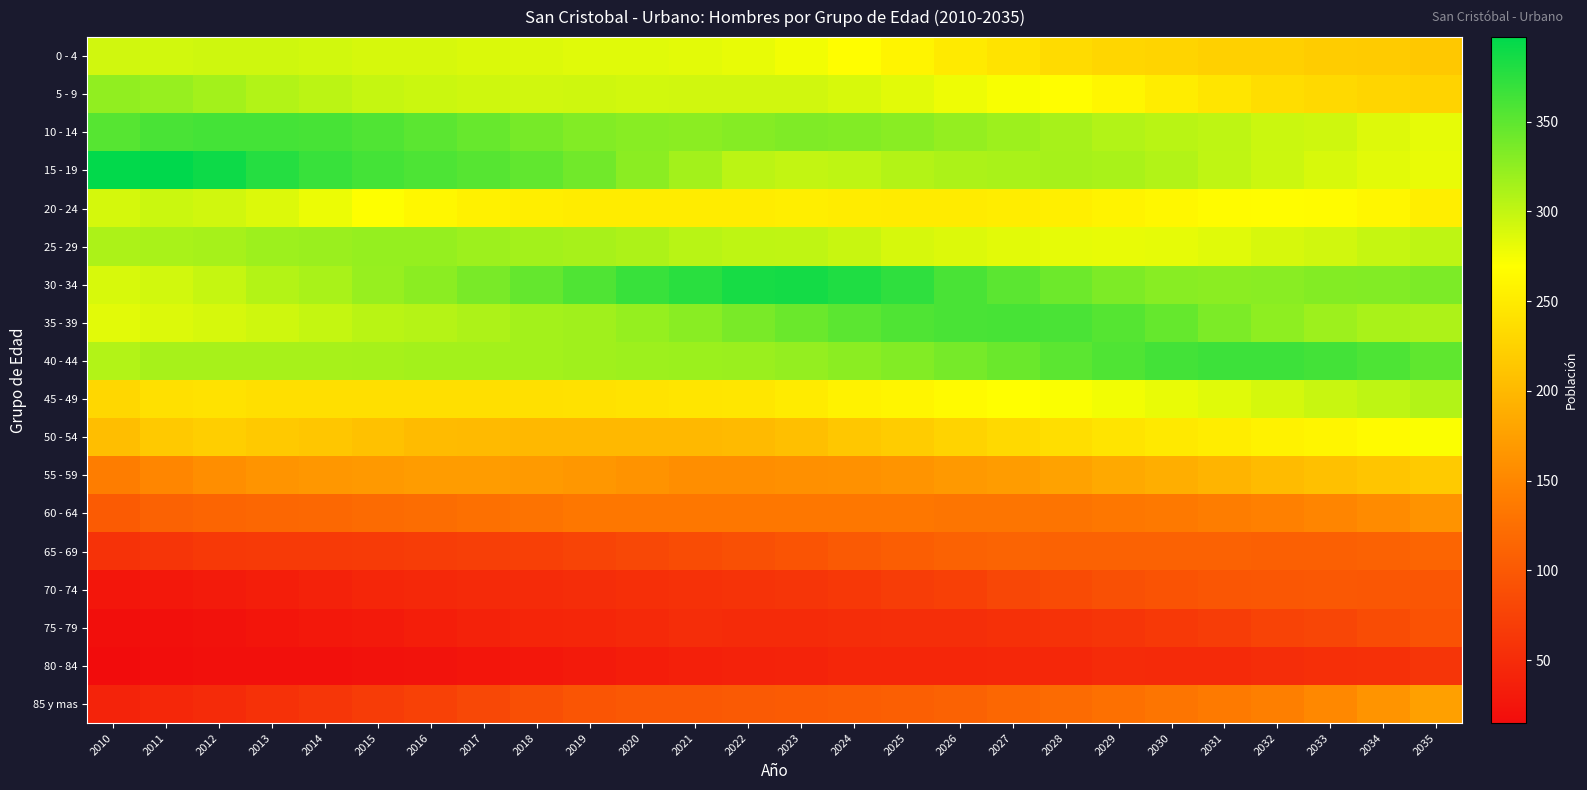

Count the number of data series in this chart.

18